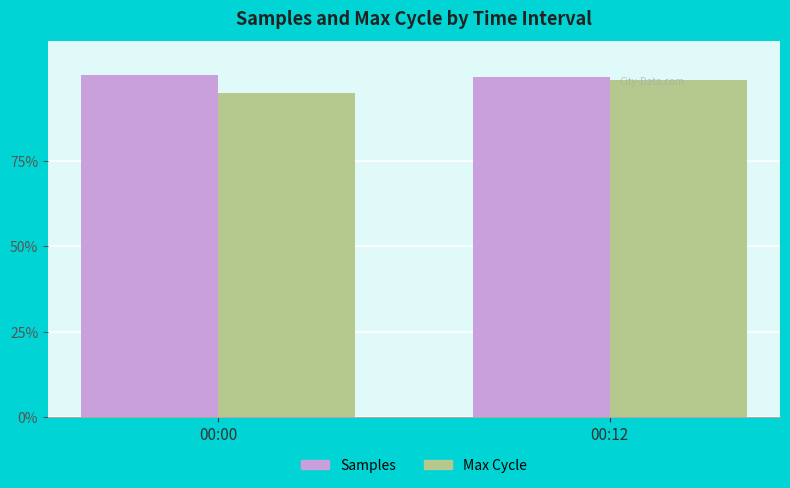

Reading right to left, transcribe all the data shown in this chart.

Samples: 00:12=1.0	00:00=1.0
Max Cycle: 00:12=1.0	00:00=0.9